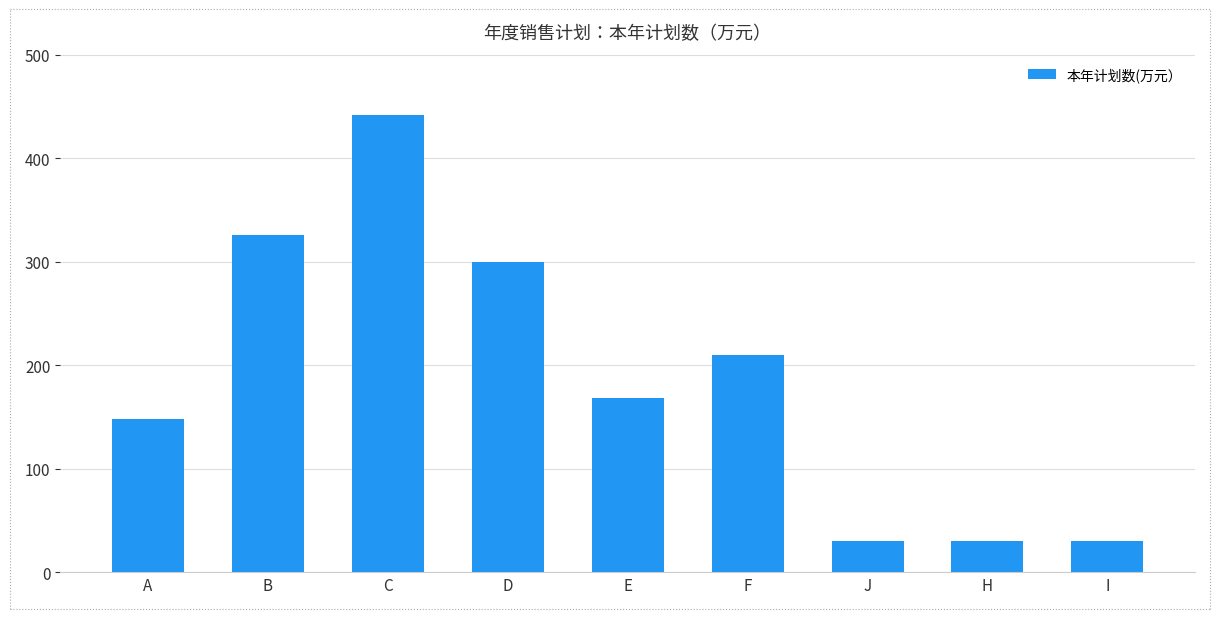

Which category has the highest value across all series?

C